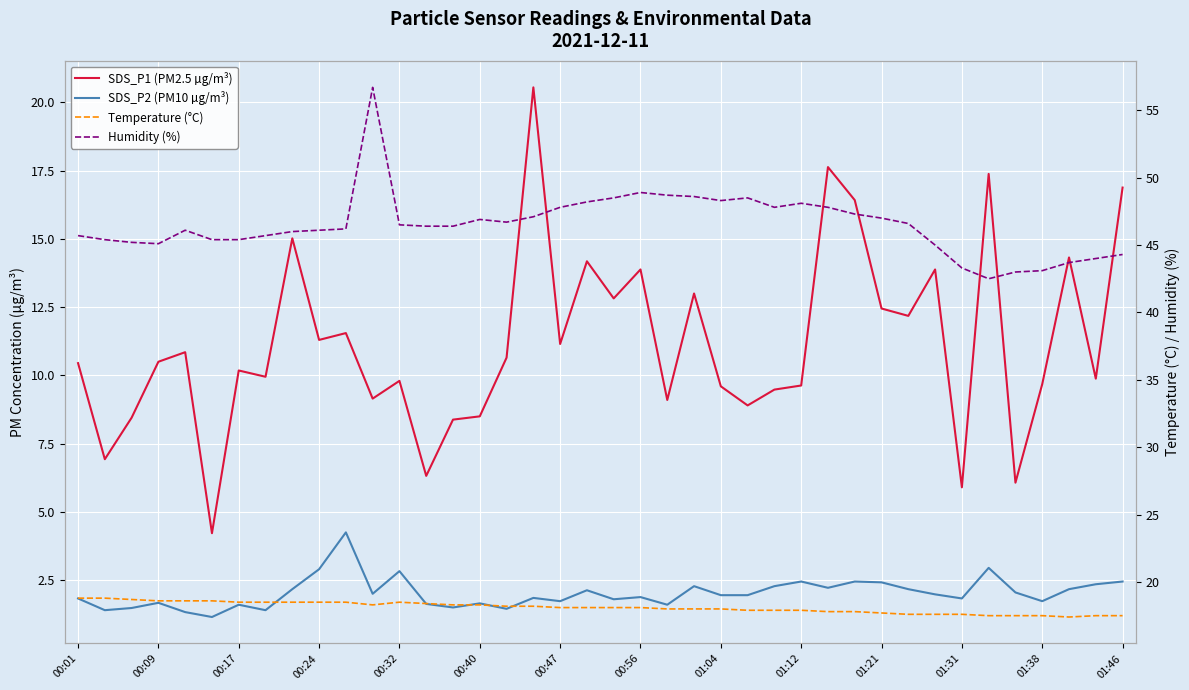

Which series has the largest total across all categories?

Humidity (%)